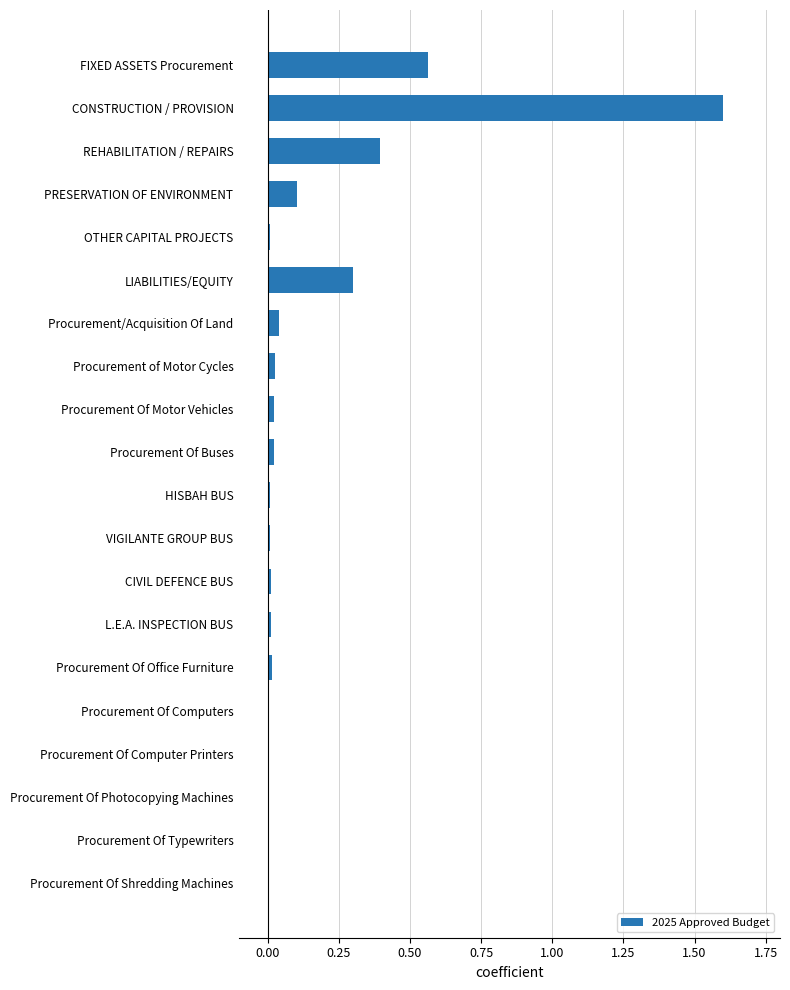

What is the sum of all values?

3.1